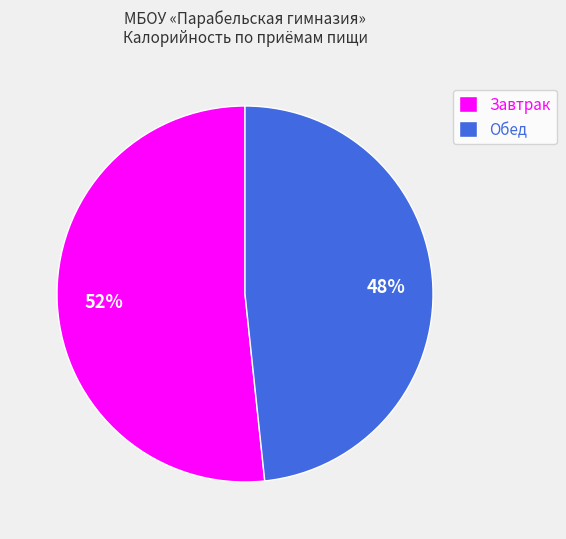

Approximately how many times larger is the value at Обед compared to Завтрак?

0.9